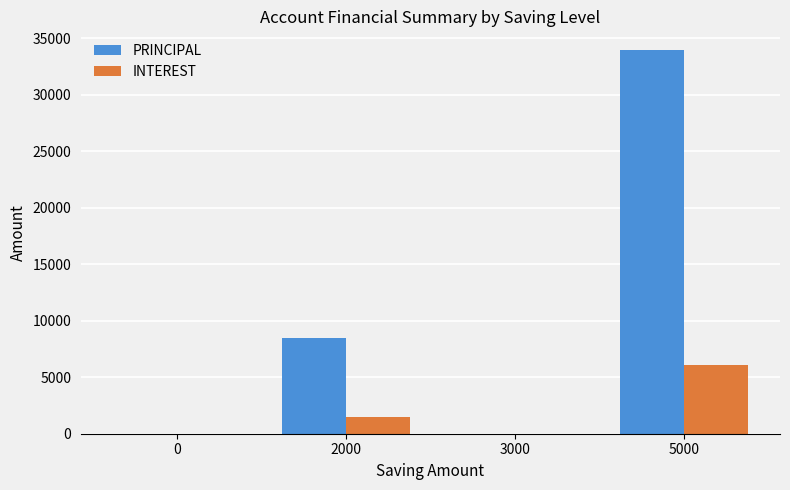

Reading right to left, transcribe all the data shown in this chart.

PRINCIPAL: 5000=33900	3000=0	2000=8500	0=0
INTEREST: 5000=6100	3000=0	2000=1500	0=0